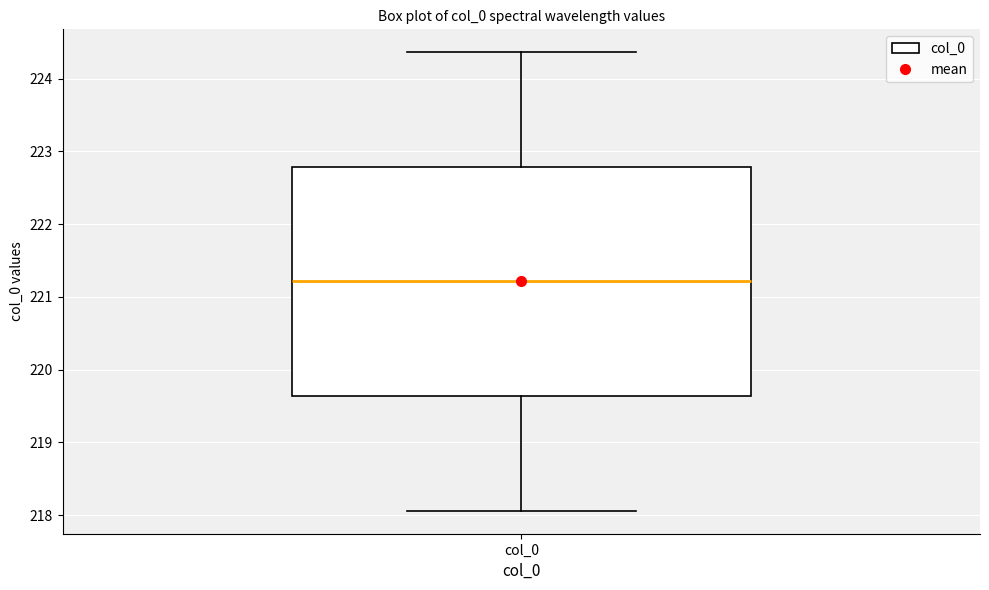

Read this box plot against the y-axis: the position of the median line, the range covered by the box, and the ends of both whiskers. The values are not printed on the chart, so give them approximately, as read against the axis.

median 221.2, box 219.6 to 222.8, whiskers 218.1 to 224.4